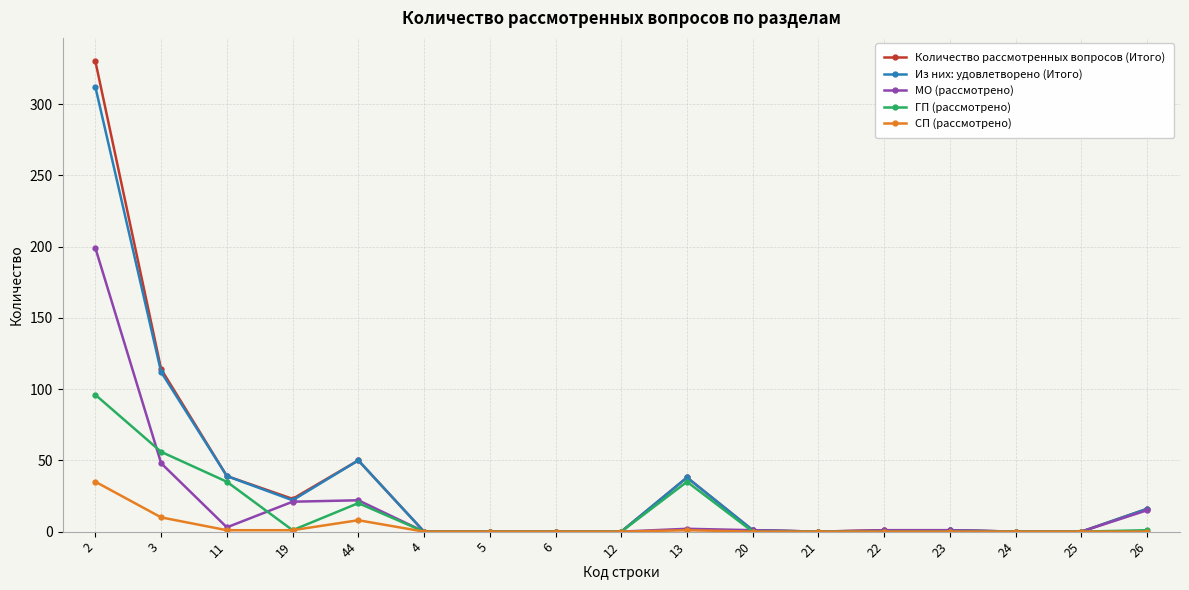

At which category is the sum across all series the highest?

2